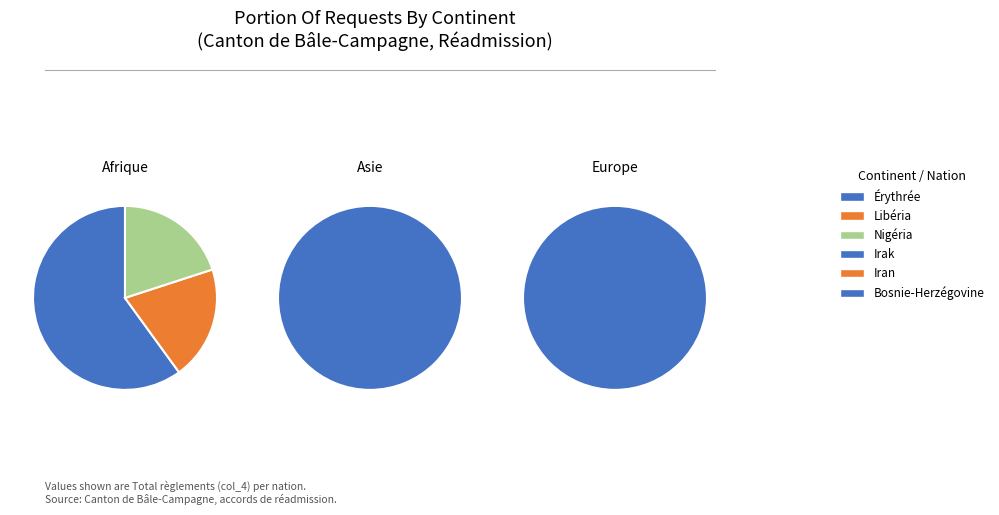

Count the number of slices in the pie.

3